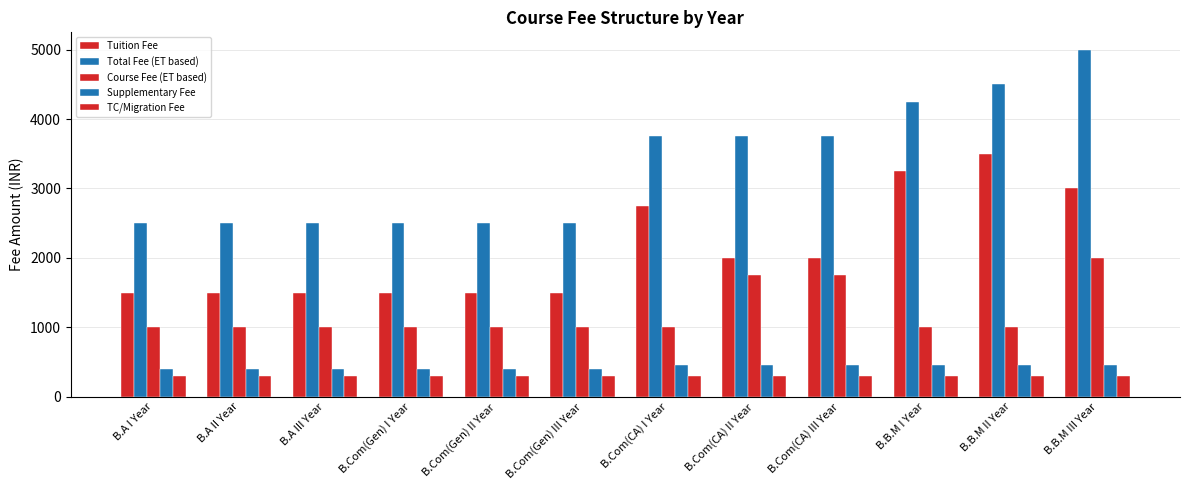

Rank the categories by TC/Migration Fee value from lowest to highest.

B.A I Year, B.A II Year, B.A III Year, B.Com(Gen) I Year, B.Com(Gen) II Year, B.Com(Gen) III Year, B.Com(CA) I Year, B.Com(CA) II Year, B.Com(CA) III Year, B.B.M I Year, B.B.M II Year, B.B.M III Year